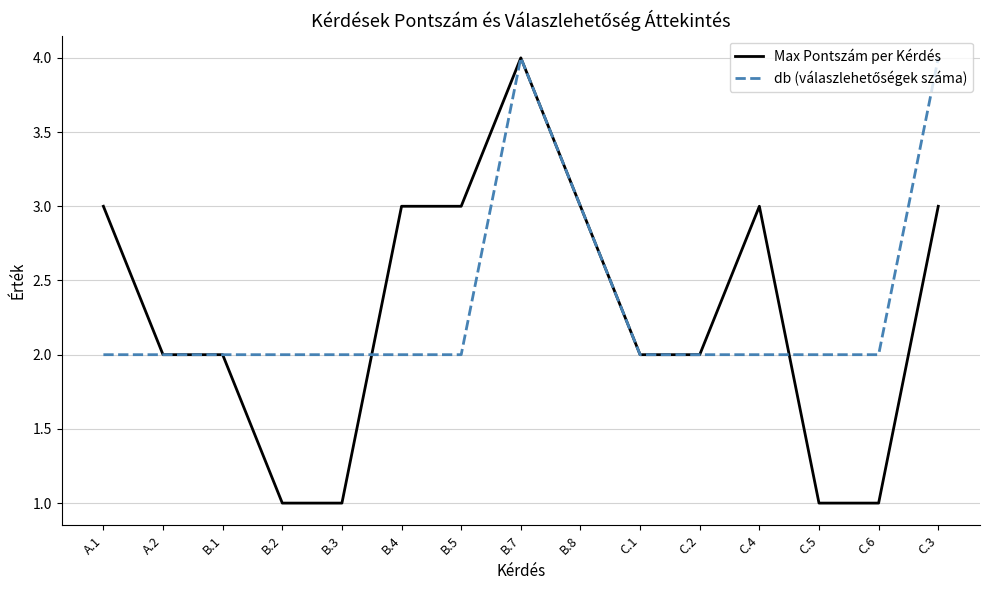

True or false: Max Pontszám per Kérdés has a value of 3 at B.4.

True